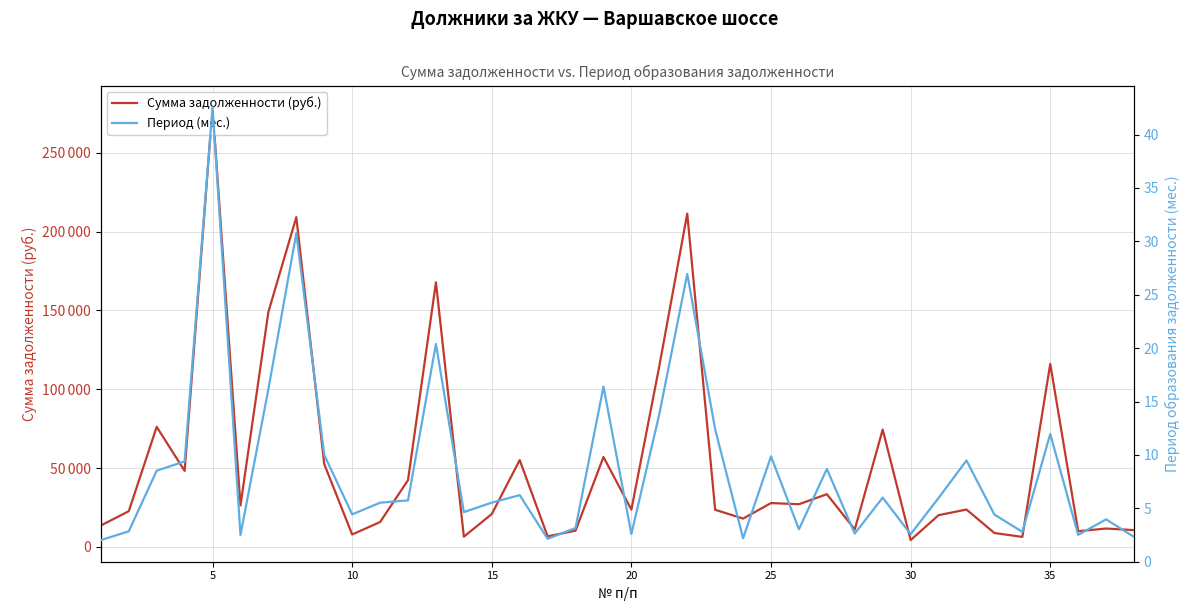

Reading right to left, what are all the values shown in this chart?

Сумма задолженности (руб.): 10688.9	11684.4	10005.9	116073.7	6375.1	8854.6	23747.6	20150.1	4373.0	74444.9	11154.0	33466.0	27105.4	27842.9	17999.3	23578.5	211333.8	114690.9	23683.0	57035.2	10350.2	6736.0	55098.1	20884.0	6521.5	167775.6	42360.9	15808.6	7923.5	52552.6	209085.8	149055.4	26299.4	278819.2	48256.7	76160.6	22674.9	13621.7
Период (мес.): 2.3	4.0	2.5	12.0	2.8	4.4	9.5	6.0	2.6	6.0	2.6	8.7	3.0	9.9	2.2	12.4	26.9	13.8	2.6	16.4	3.1	2.1	6.2	5.5	4.6	20.4	5.7	5.5	4.4	10.0	30.8	16.2	2.5	42.6	9.4	8.5	2.8	2.0